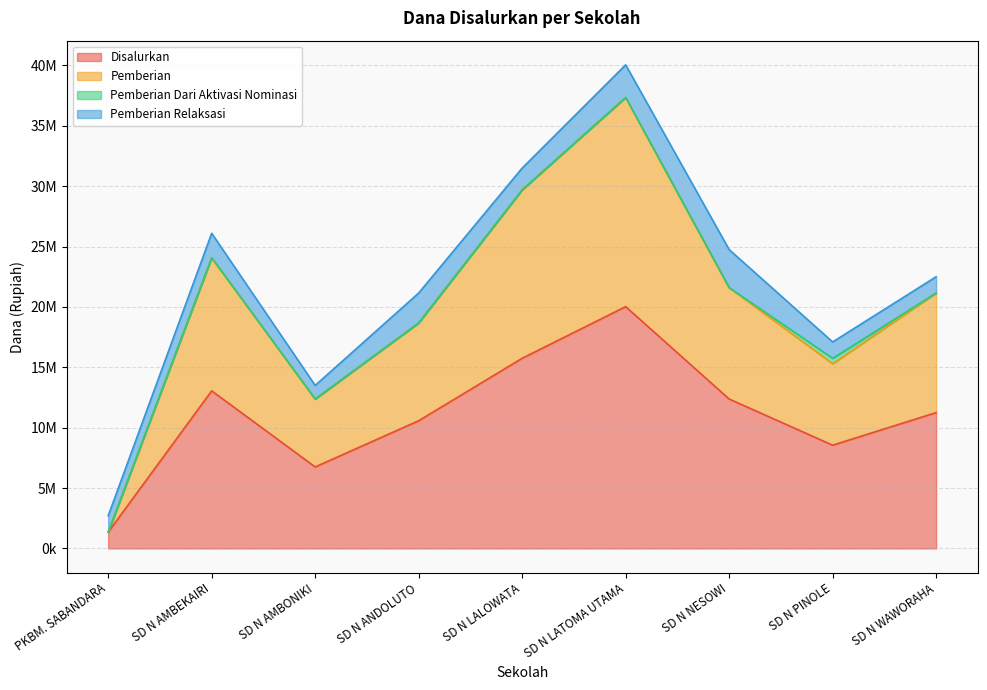

What value does the Disalurkan series have at SD N AMBONIKI, to the nearest 50?

6750000